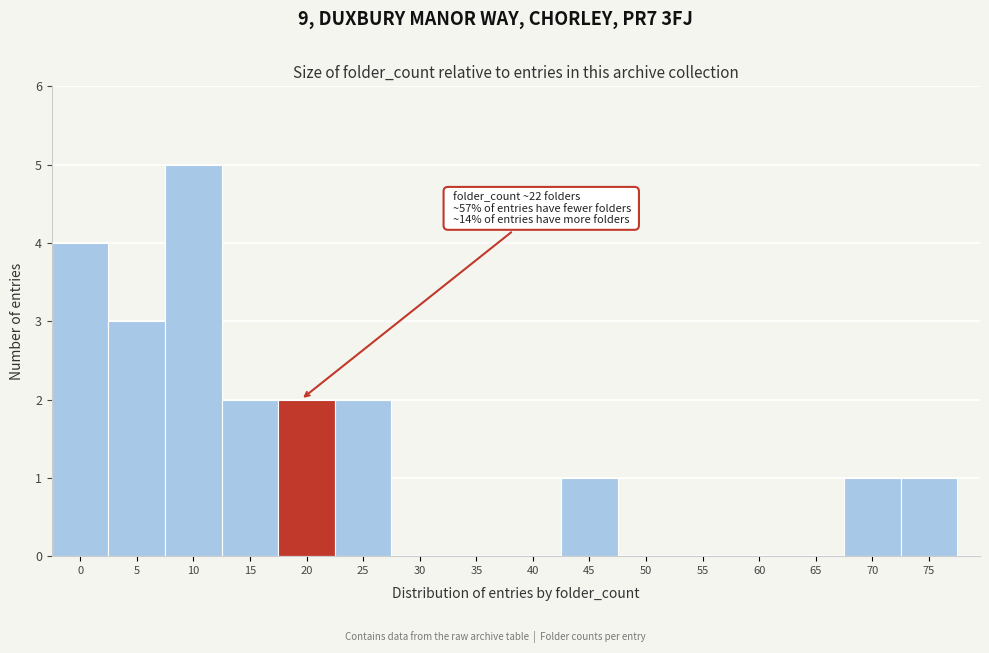

Reading left to right, what are all the values shown in this chart?

0=4	5=3	10=5	15=2	20=2	25=2	30=0	35=0	40=0	45=1	50=0	55=0	60=0	65=0	70=1	75=1